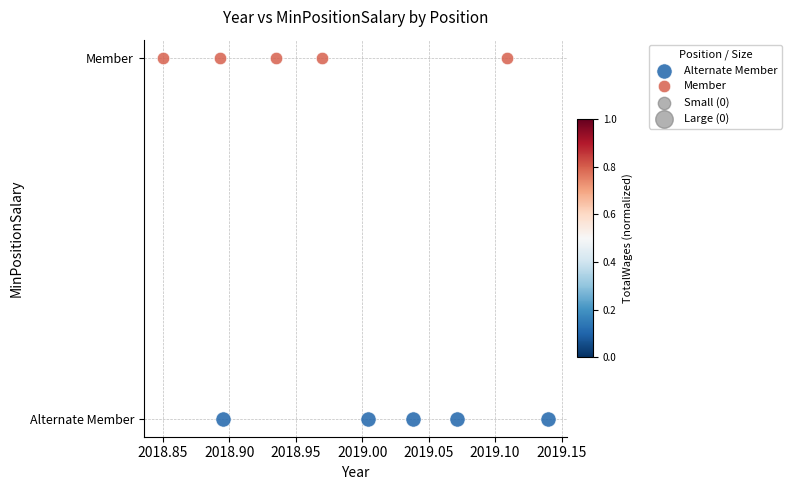

Which series reaches the maximum Y coordinate?

Member